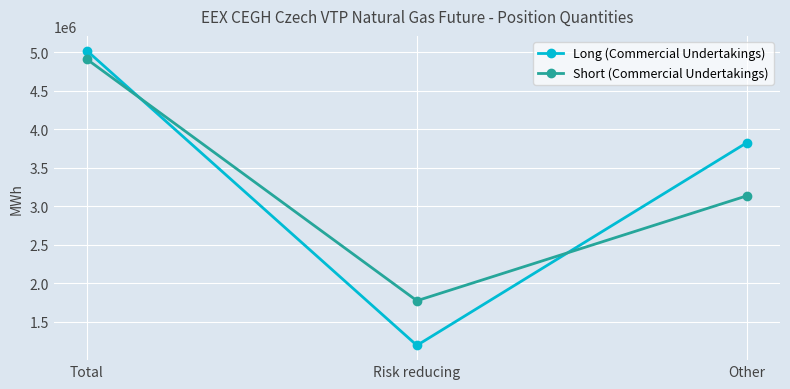

What is the highest value of the Long (Commercial Undertakings) series?

5022488